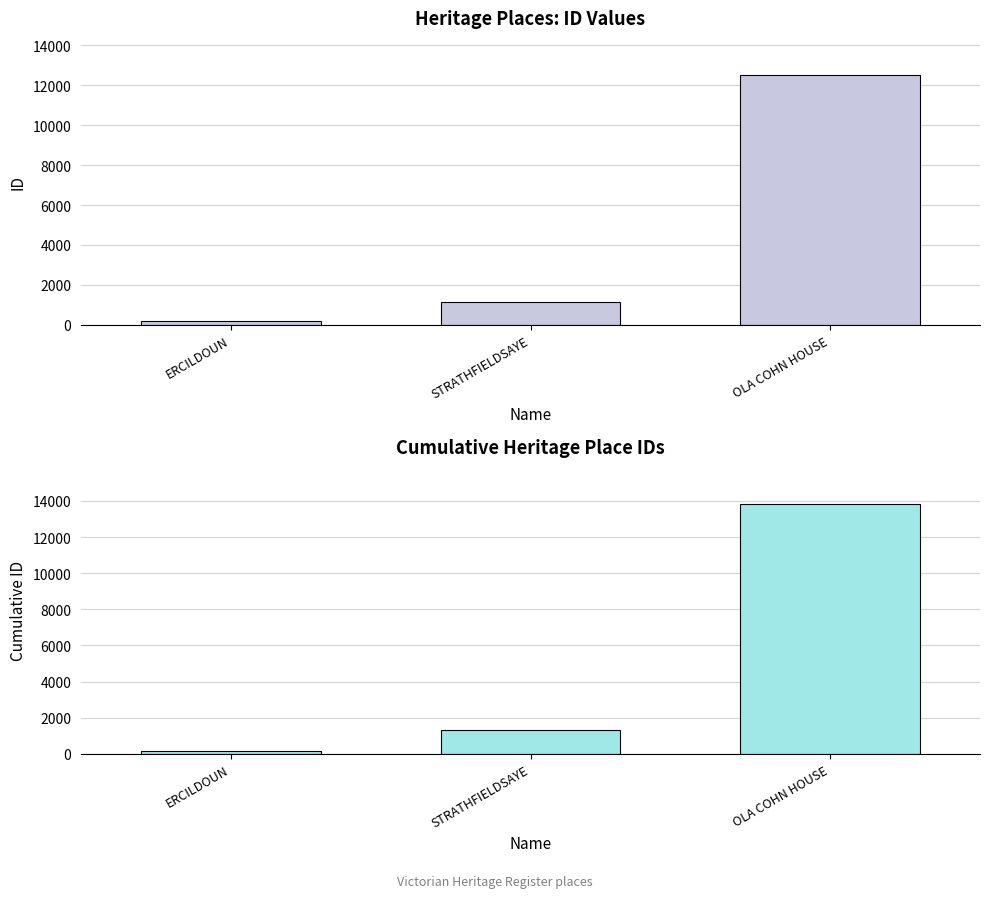

Reading left to right, transcribe all the data shown in this chart.

ID: 184	1128	12499
Cumulative ID: 184	1312	13811